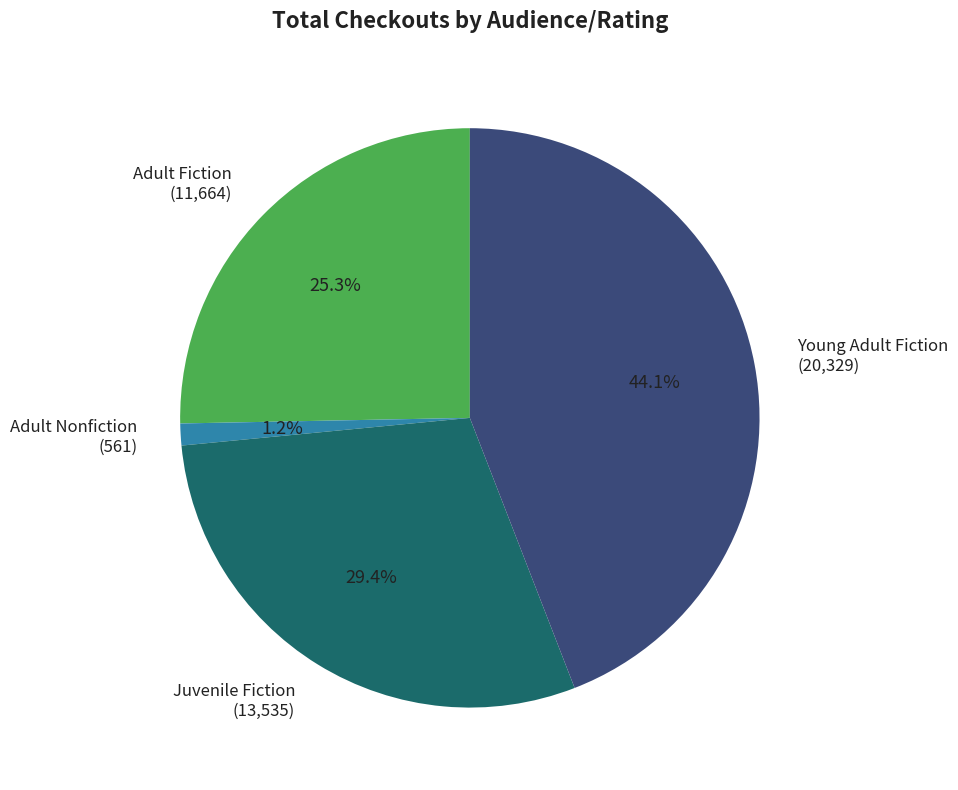

What percentage do Juvenile Fiction (13,535) and Young Adult Fiction (20,329) together represent?

73.5%